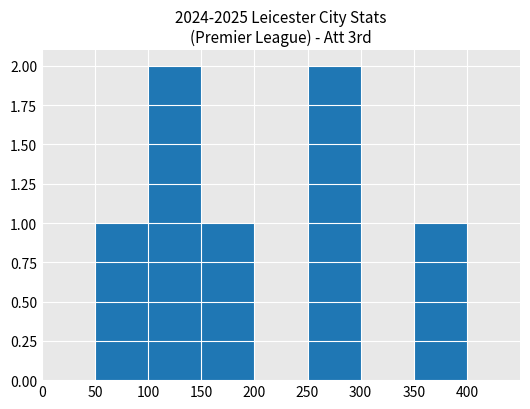

What is the sum of the values at 350 and 100?

3